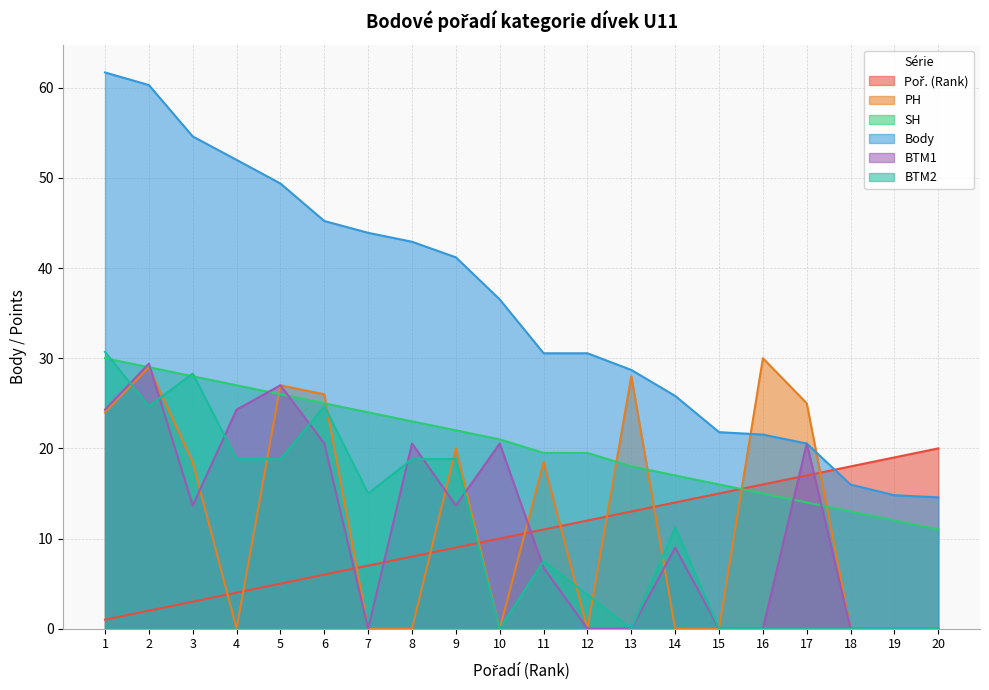

What is the total value across all series at 5?

153.2